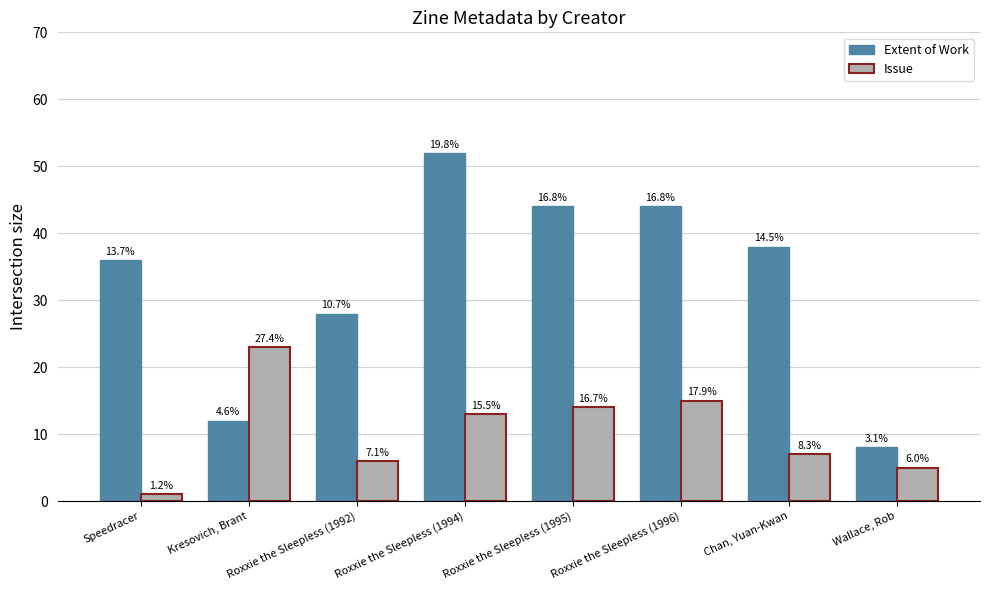

Does the chart contain stacked bars?

No